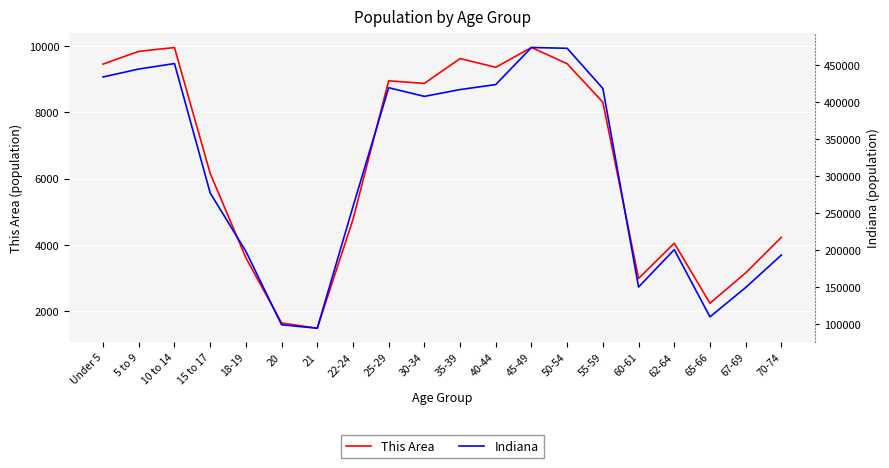

Which series has the widest spread of values?

Indiana